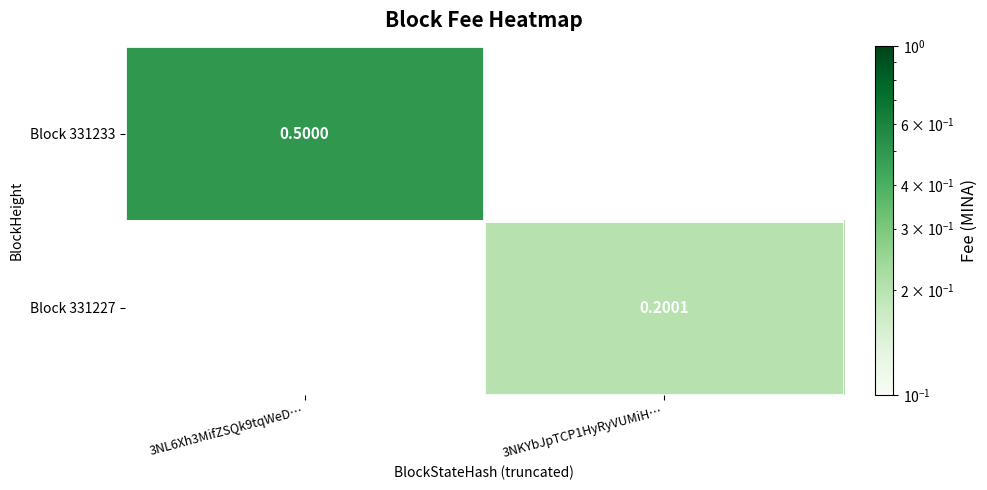

Is the value of Block 331227 at 3NKYbJpTCP1HyRyVUMiH… greater than the value of Block 331233 at 3NL6Xh3MifZSQk9tqWeD…?

No